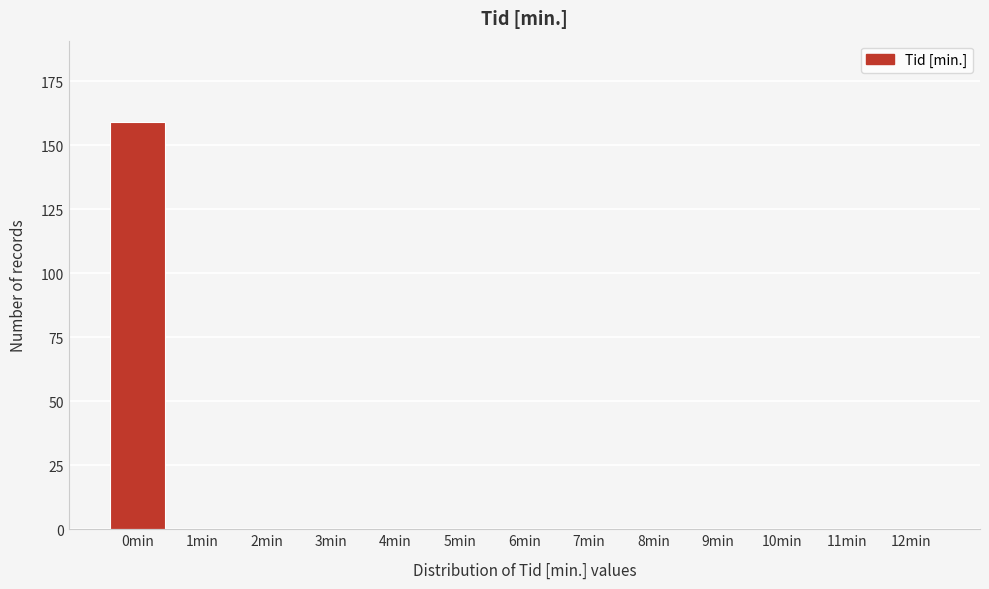

Reading left to right, list all the values displayed in this chart.

0min=159	1min=0	2min=0	3min=0	4min=0	5min=0	6min=0	7min=0	8min=0	9min=0	10min=0	11min=0	12min=0